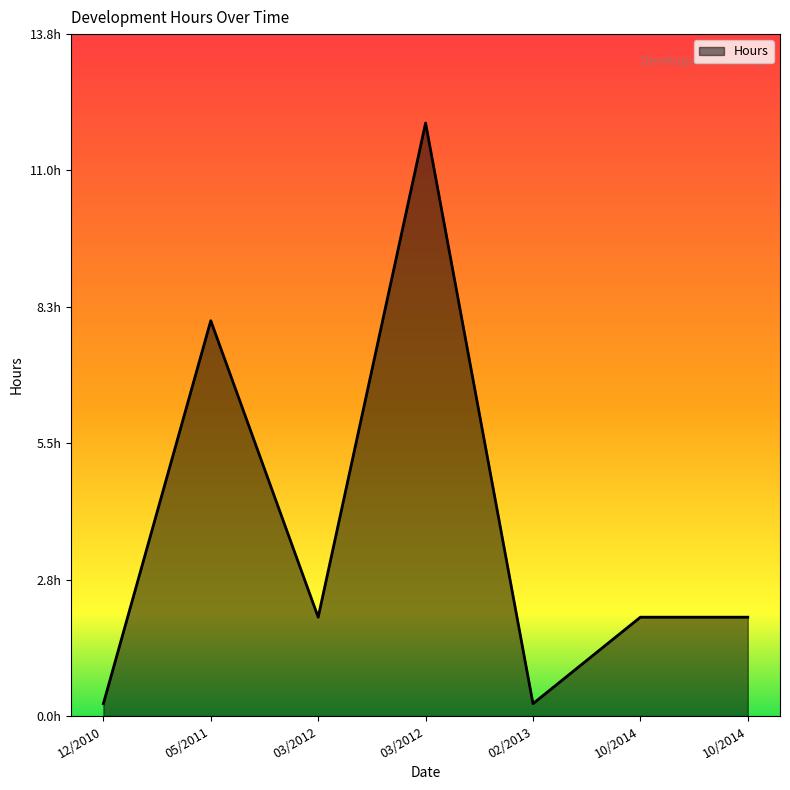

Rank the categories by value from highest to lowest.

03/14/2012, 05/25/2011, 03/08/2012, 10/02/2014, 10/02/2014, 12/03/2010, 02/27/2013